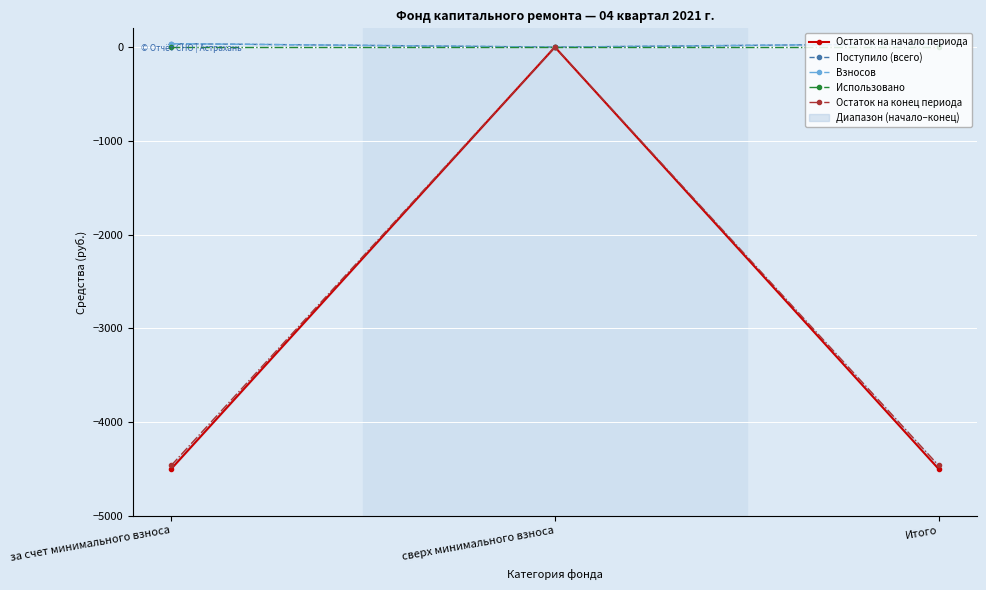

Between за счет минимального взноса and сверх минимального взноса, which is larger?

сверх минимального взноса